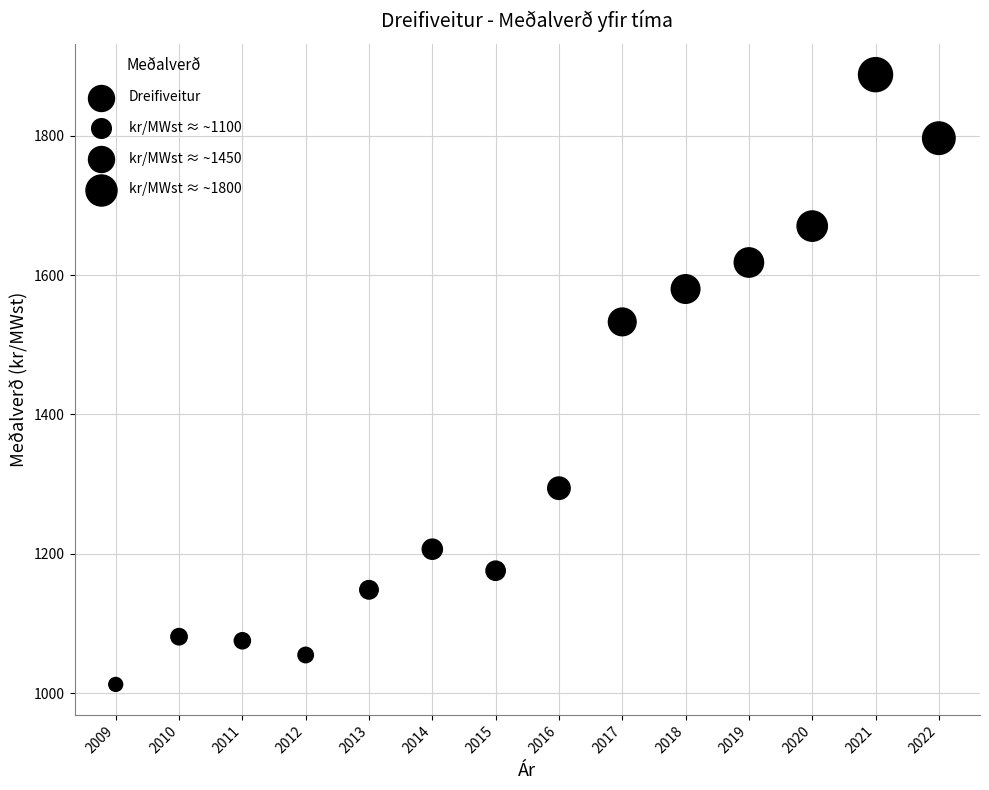

What is the range of X values (max minus min)?

13.0